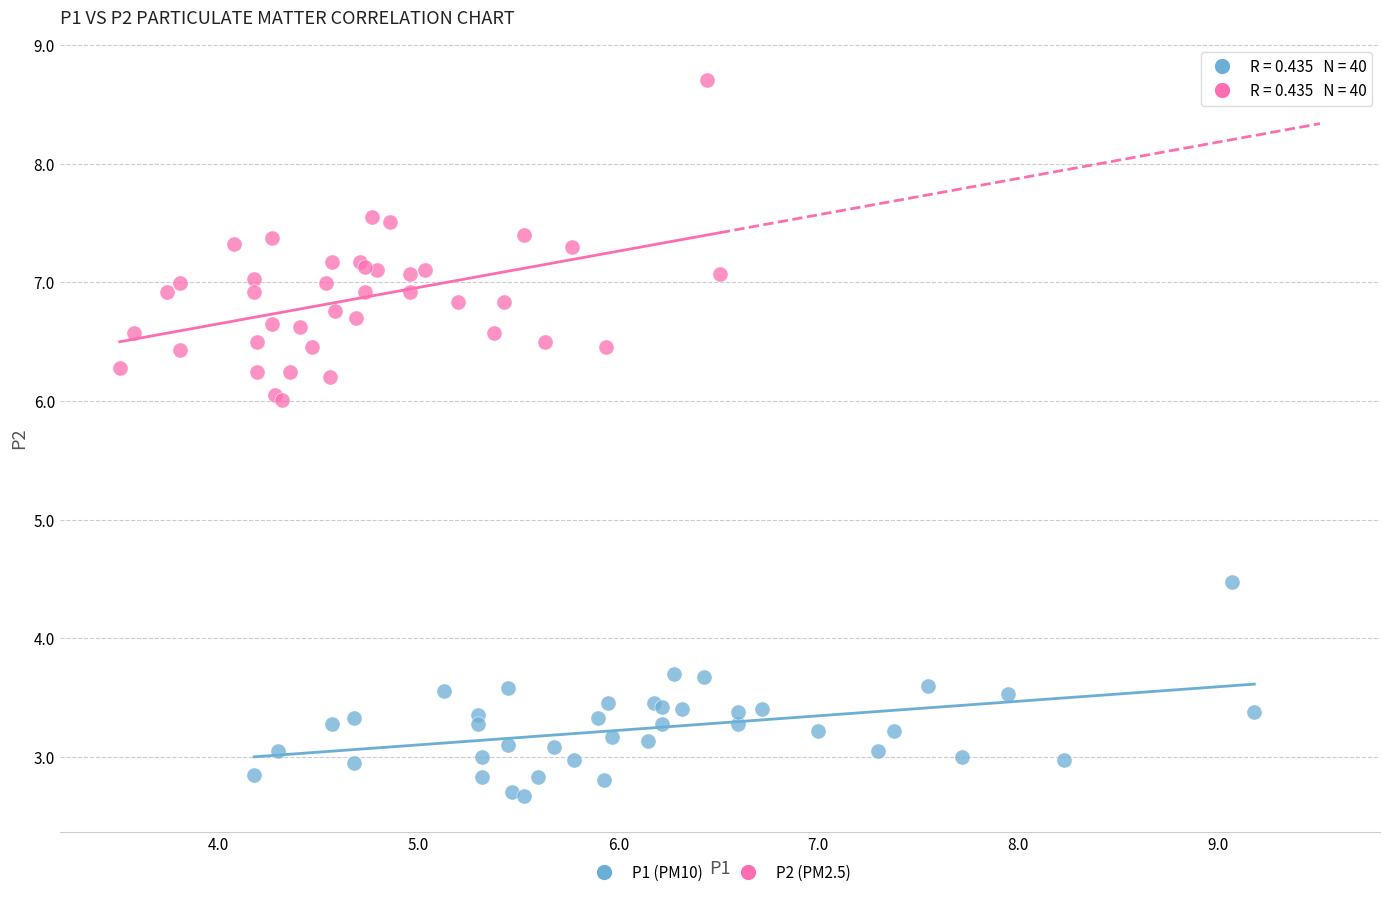

Which series has the largest Y range (max minus min)?

P2 (PM2.5)